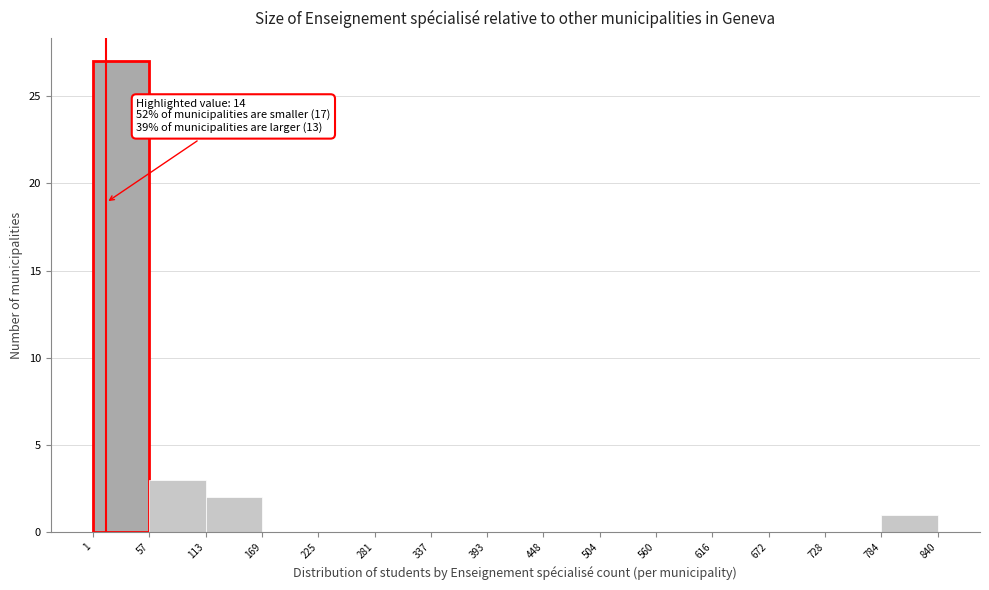

Over which range of the x-axis is the bar tallest?

1 to 57